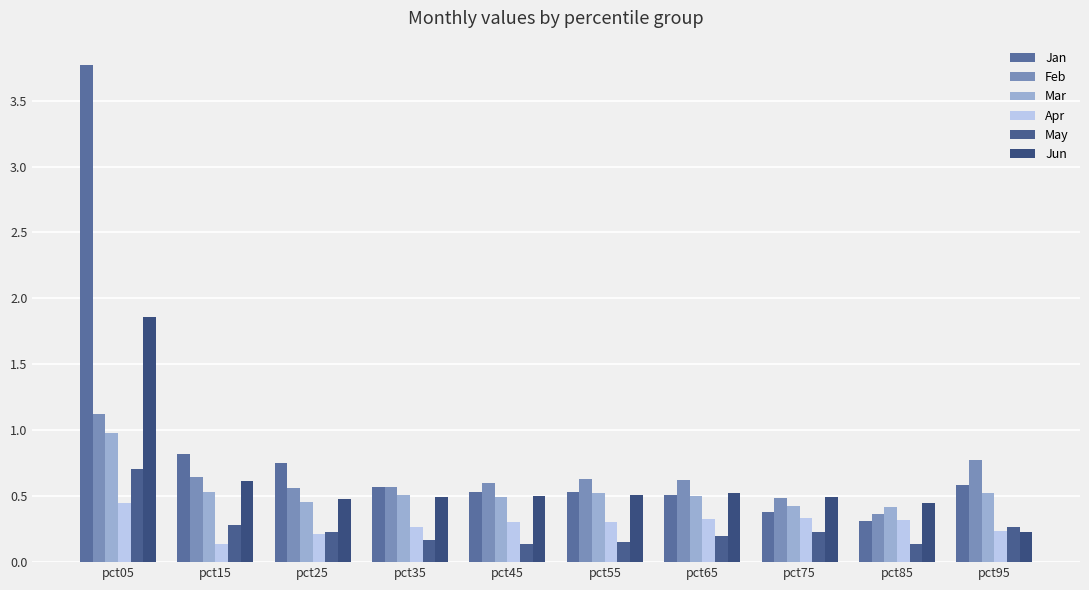

Which series has the widest spread of values?

Jan